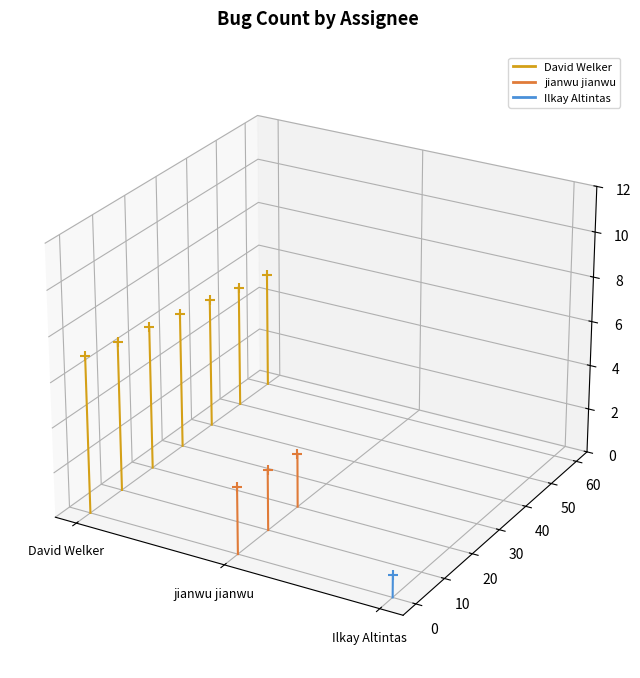

Is the value of David Welker at David Welker greater than the value of Ilkay Altintas at David Welker?

Yes